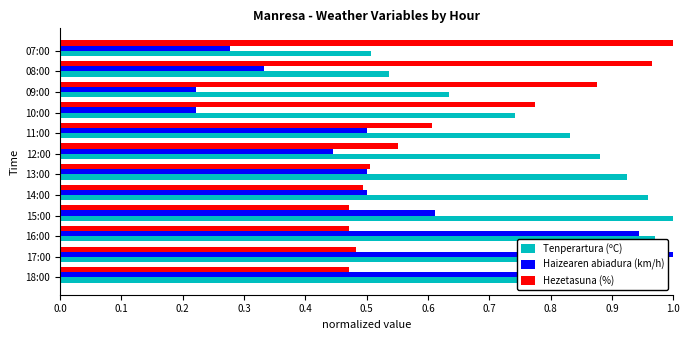

Which category has the lowest value in the Tenperartura (ºC) series?

07:00